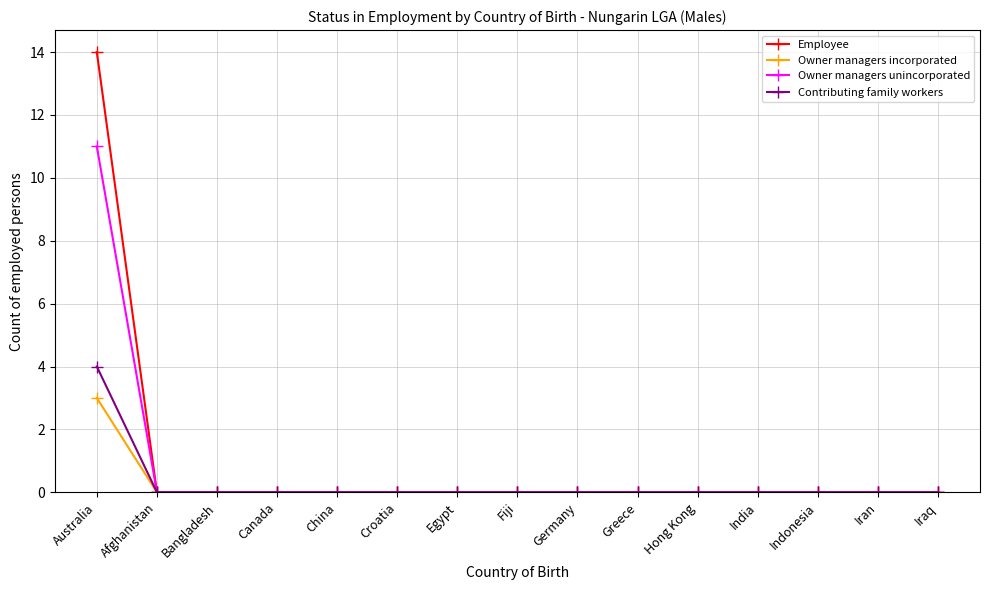

The Employee series shows 19 at Australia. True or false?

False